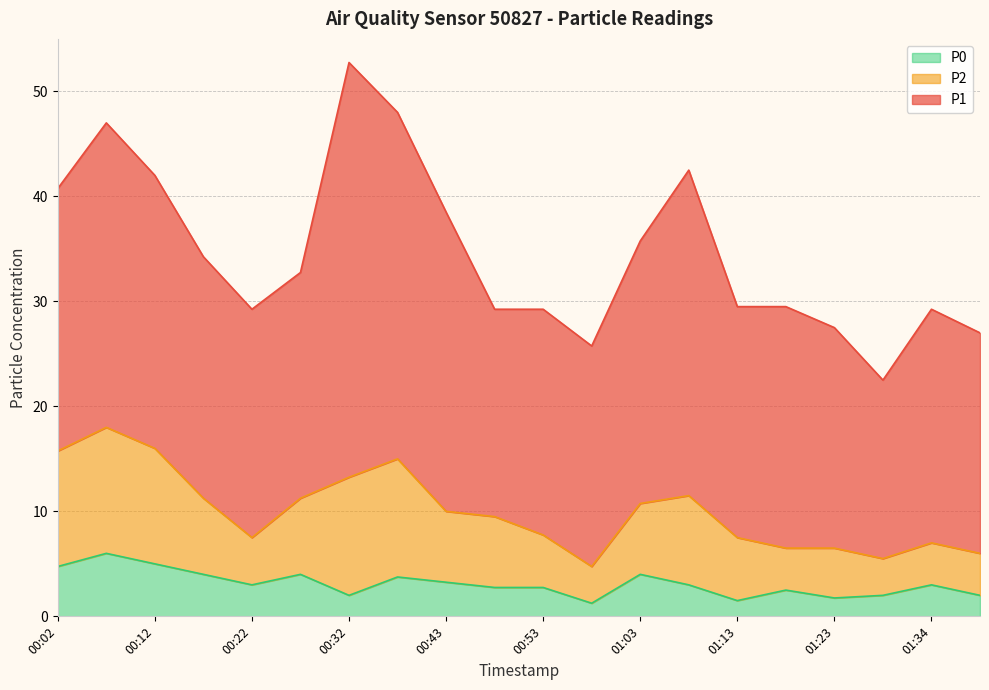

Rank the series by their maximum value, from lowest to highest.

P0, P2, P1